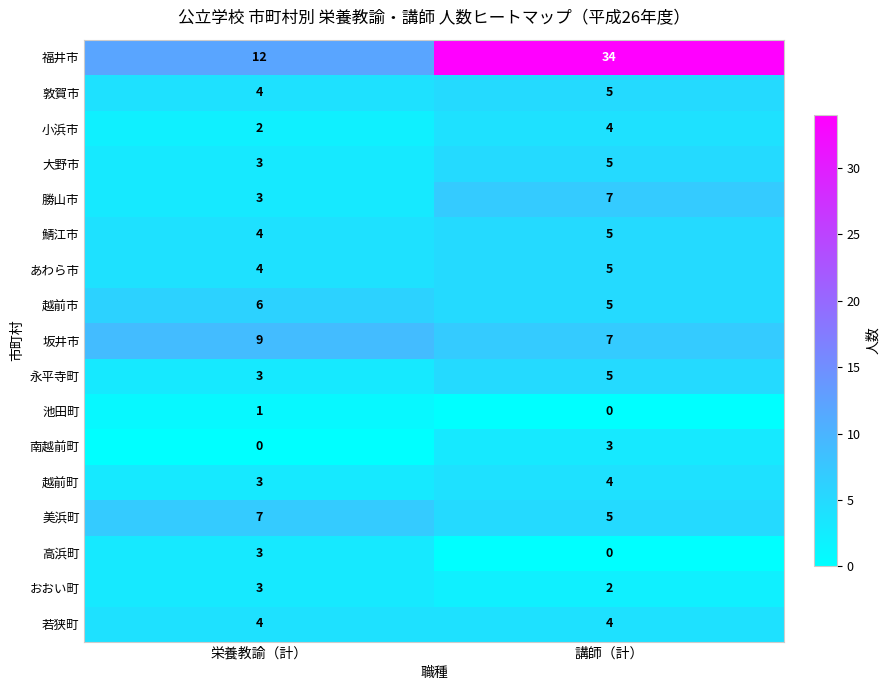

Rank the categories by 勝山市 value from highest to lowest.

講師（計）, 栄養教諭（計）